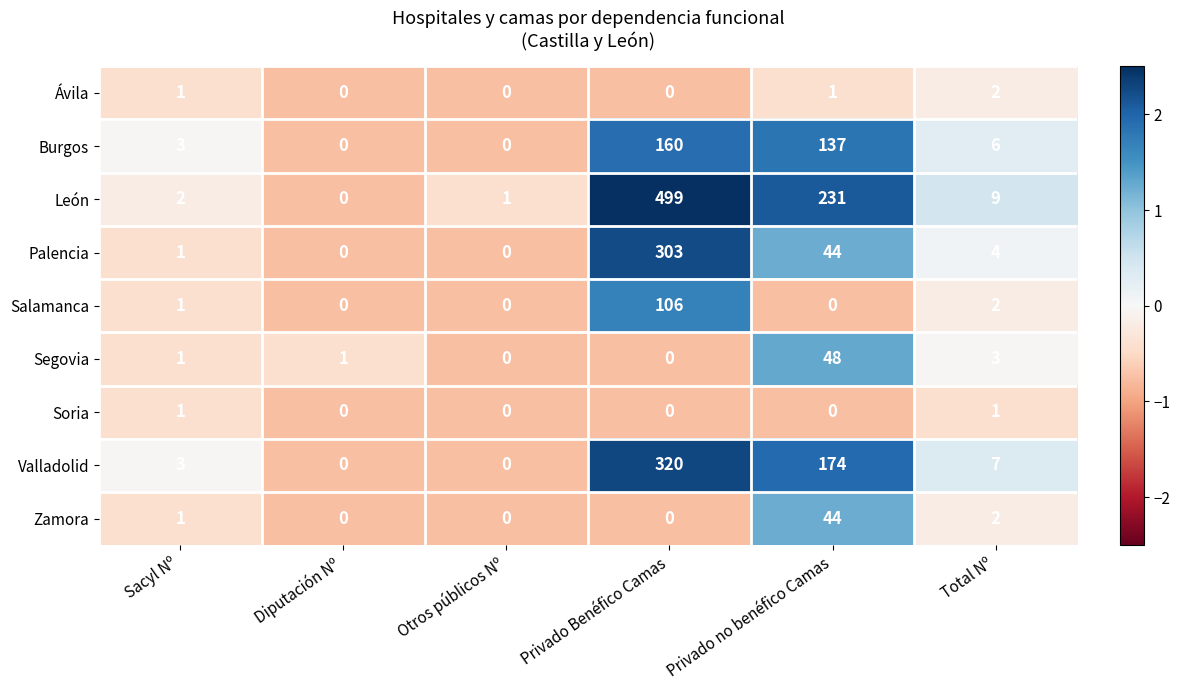

What is the greatest value displayed?

499